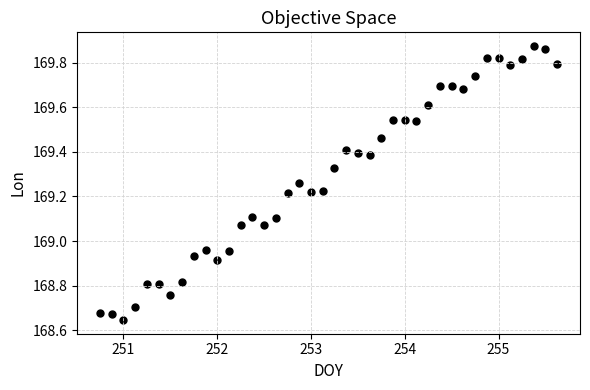

What is the range of Y values (max minus min)?

1.2